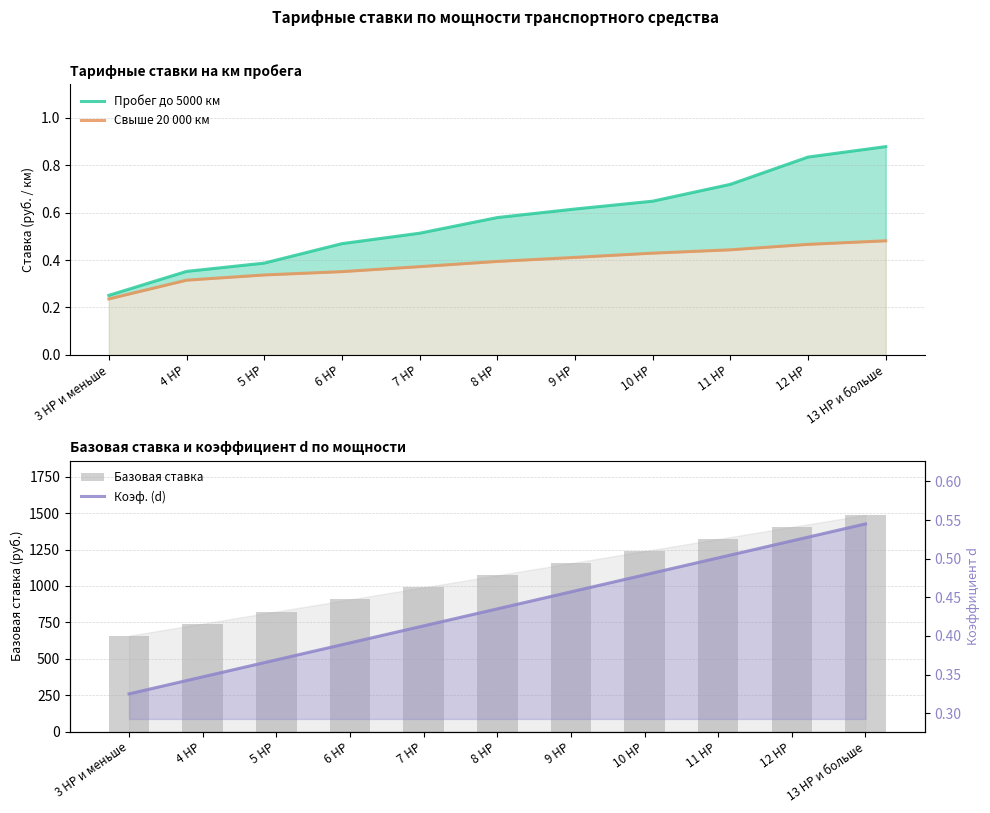

What is the greatest value displayed?

1488.0